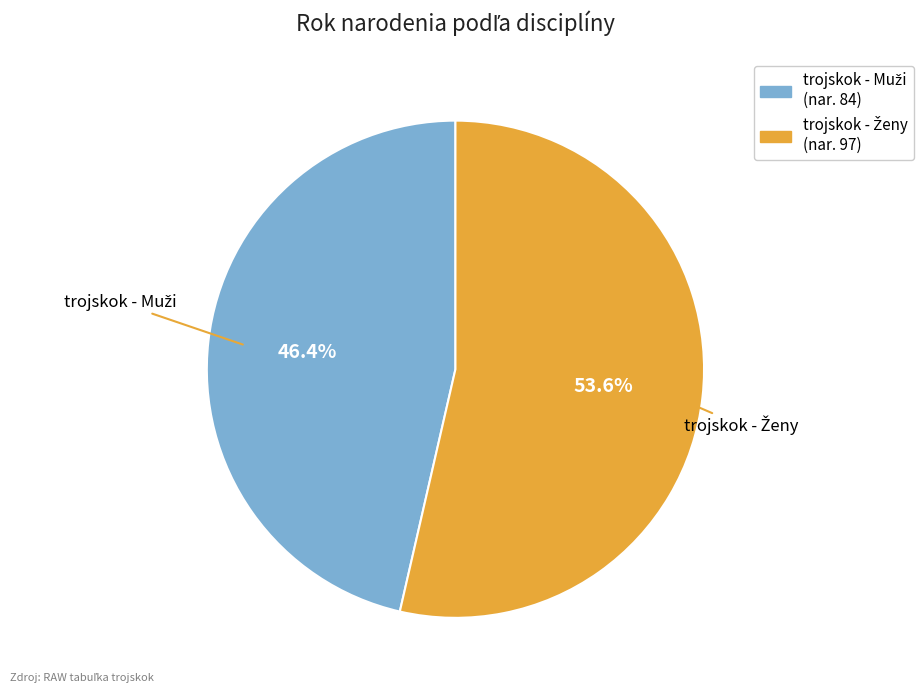

Is there any slice that represents more than half of the pie?

Yes